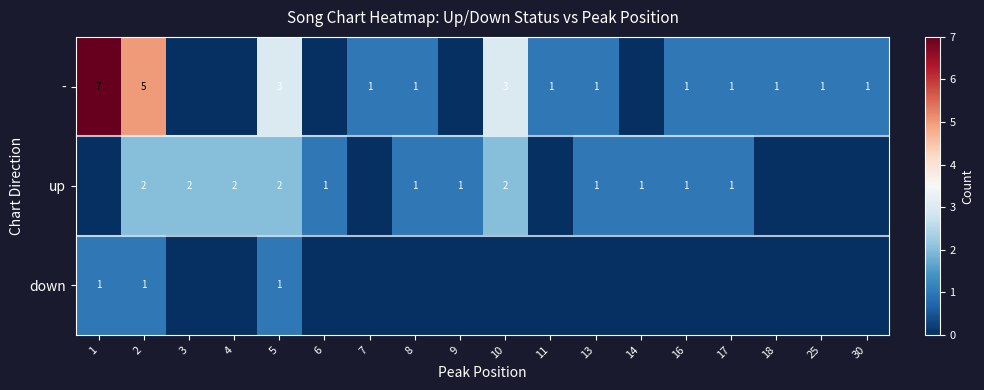

Rank the series at 2 from highest to lowest value.

-, up, down